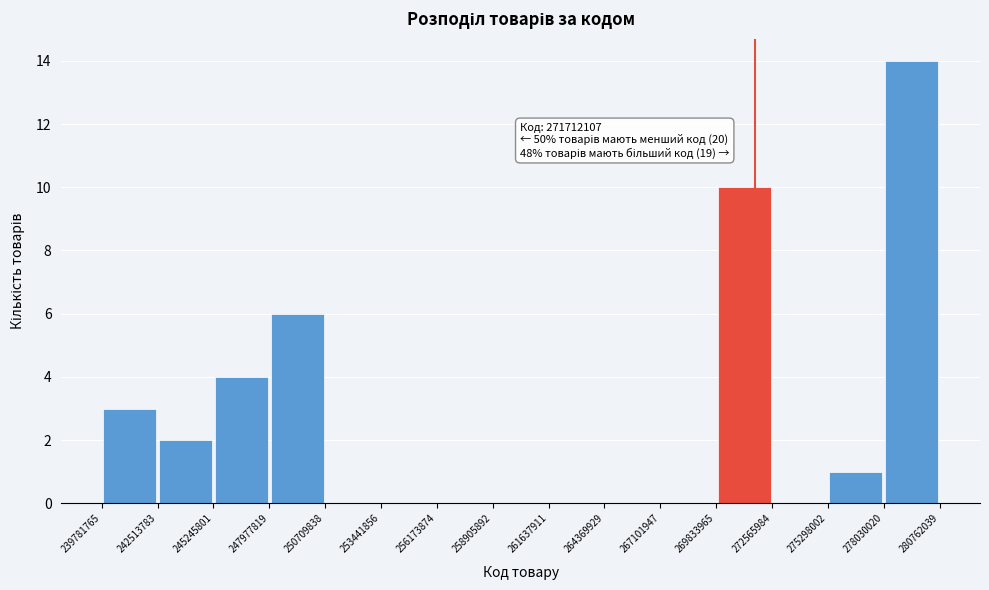

Over which range of the x-axis is the bar tallest?

278030020 to 280762039